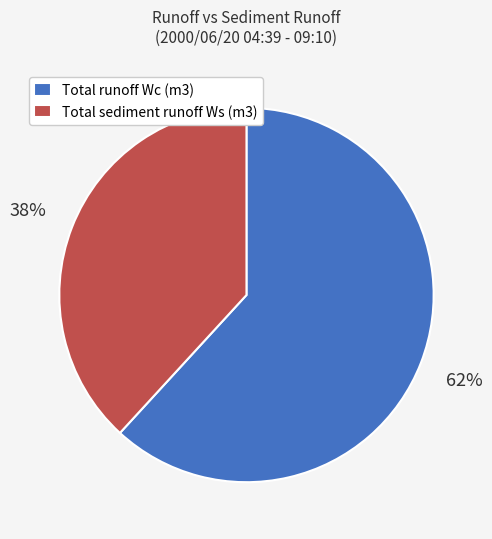

Does any single category account for the majority?

Yes